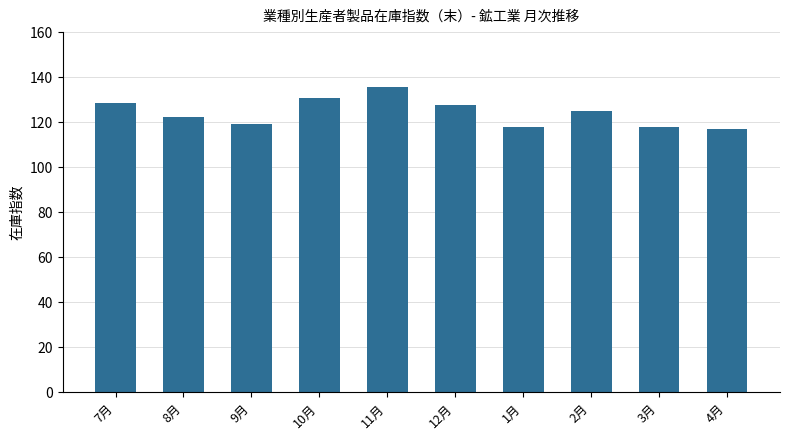

What is the minimum value shown in the chart?

116.9